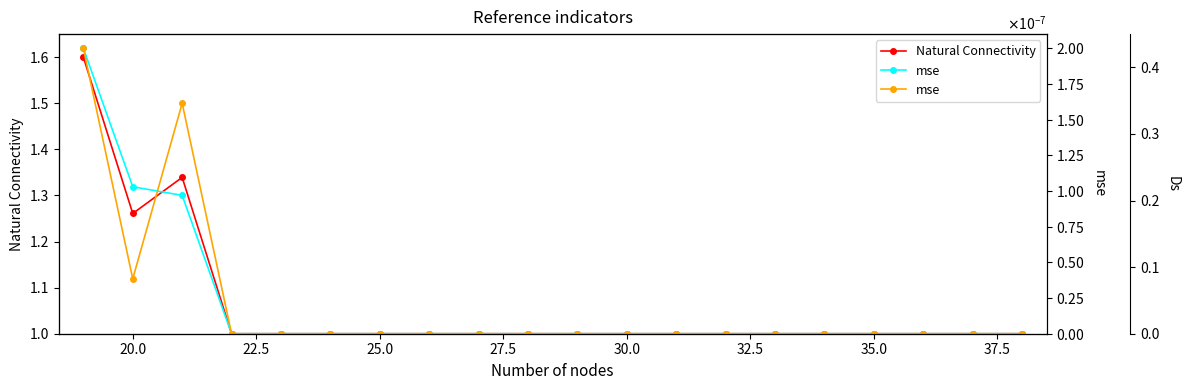

Where is mse nearest to the value 0?

25.0